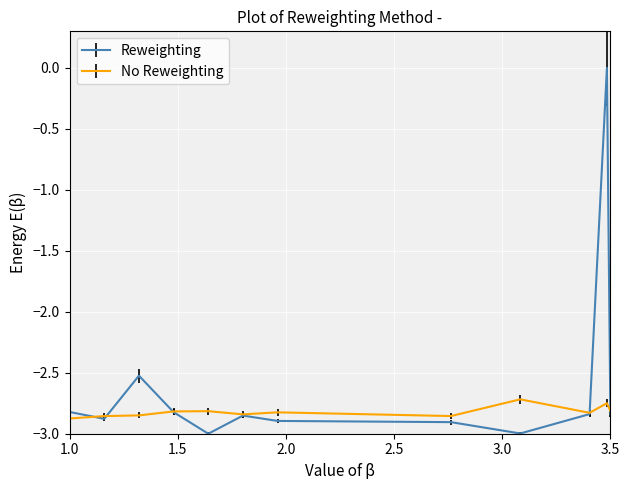

Which series has the largest total across all categories?

Reweighting